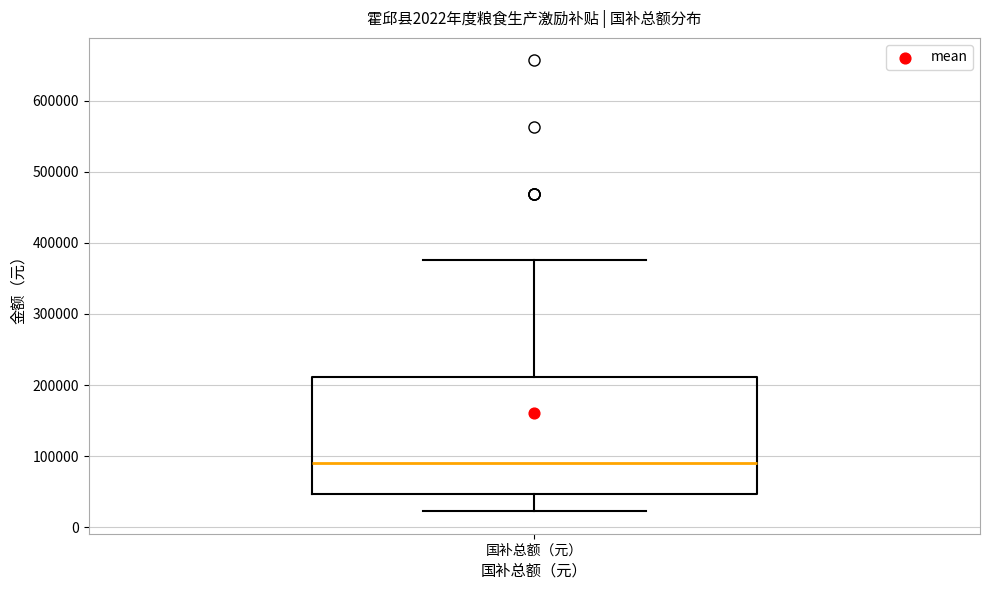

Read this box plot against the y-axis: the position of the median line, the range covered by the box, and the ends of both whiskers. The values are not printed on the chart, so give them approximately, as read against the axis.

median 90000, box 50000 to 210000, whiskers 20000 to 380000